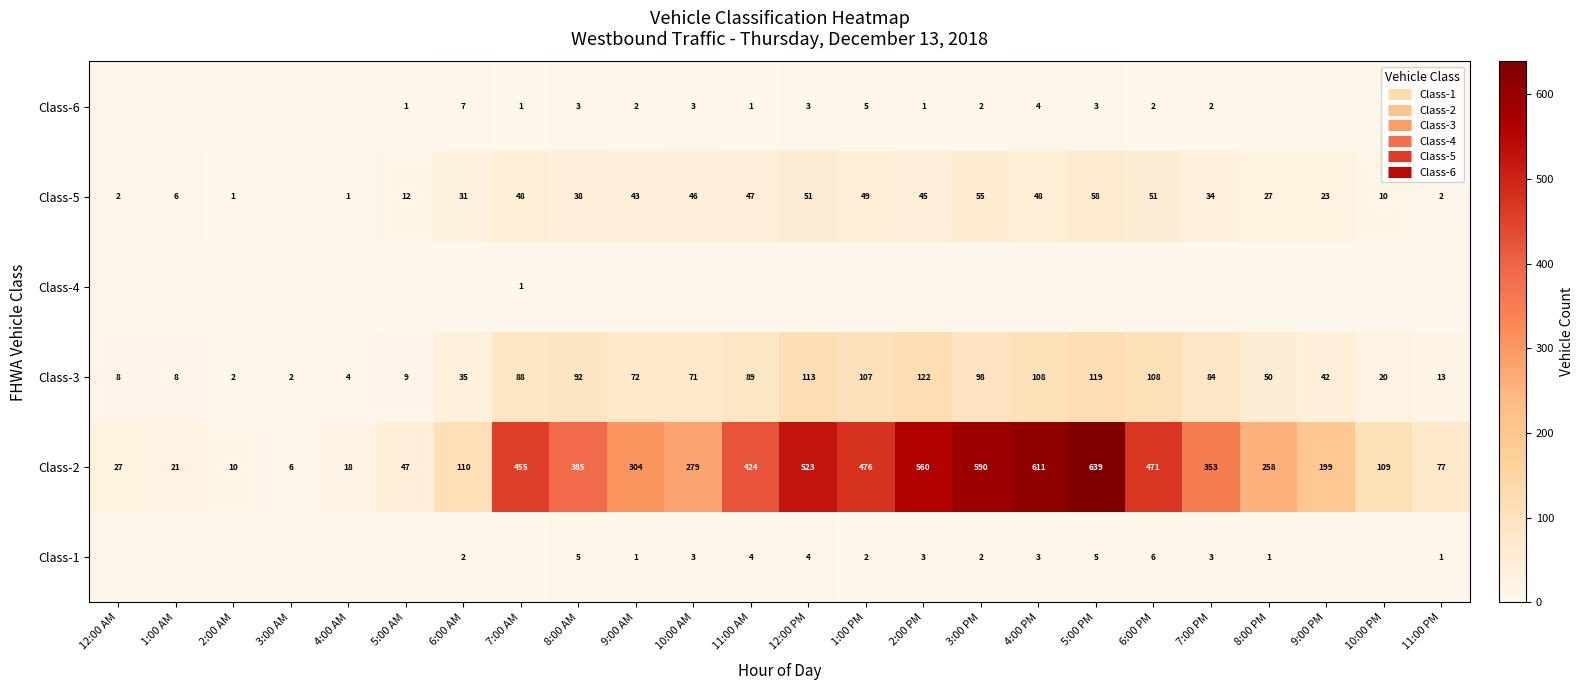

Where does the Class-5 series first go above 38?

7:00 AM